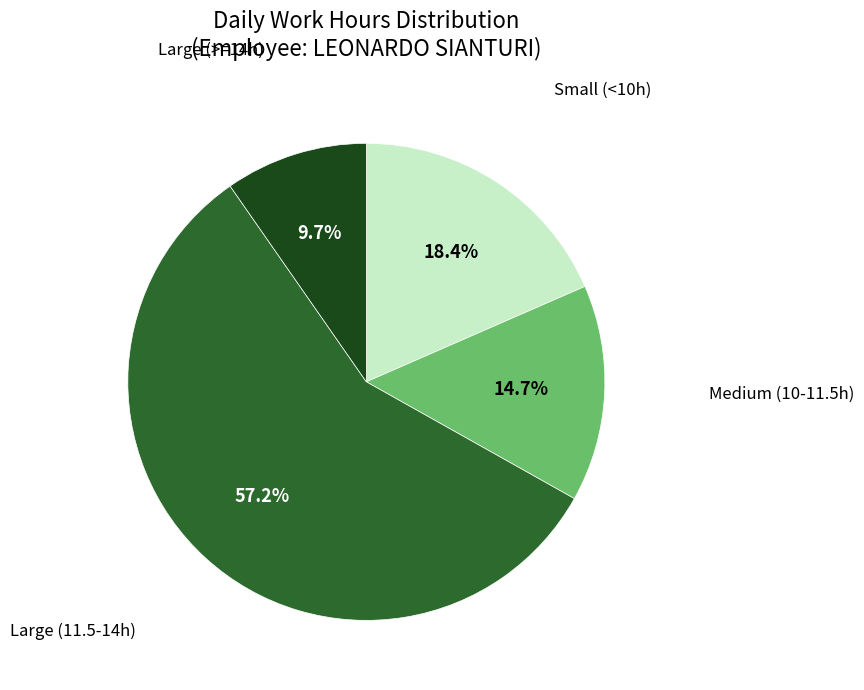

To the nearest percent, what is the average slice percentage?

25%